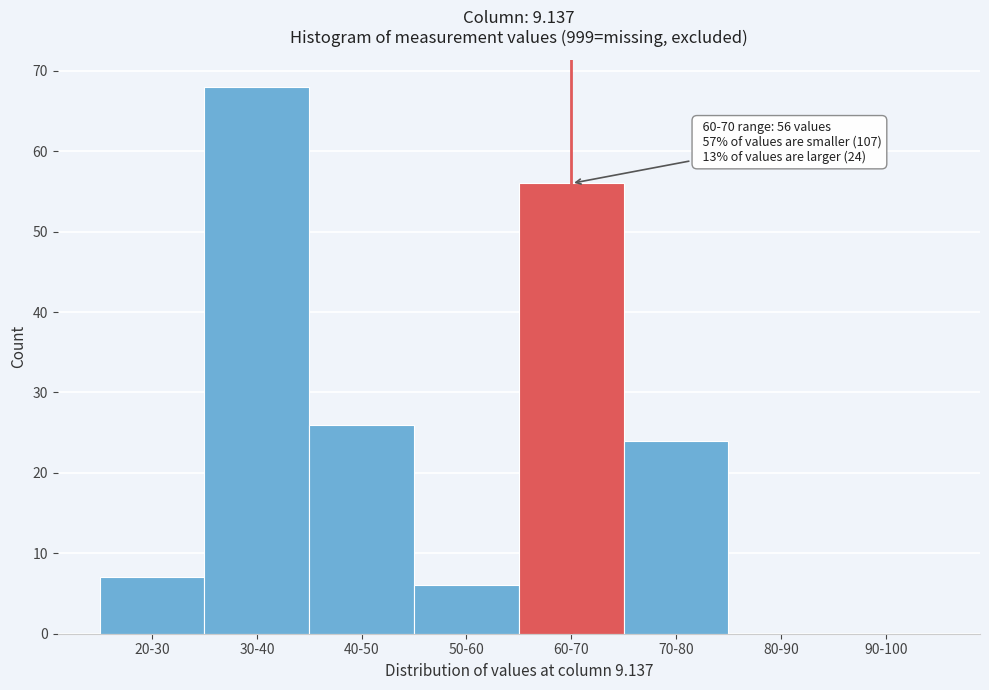

Reading right to left, extract all data points from this chart.

90-100=0	80-90=0	70-80=24	60-70=56	50-60=6	40-50=26	30-40=68	20-30=7